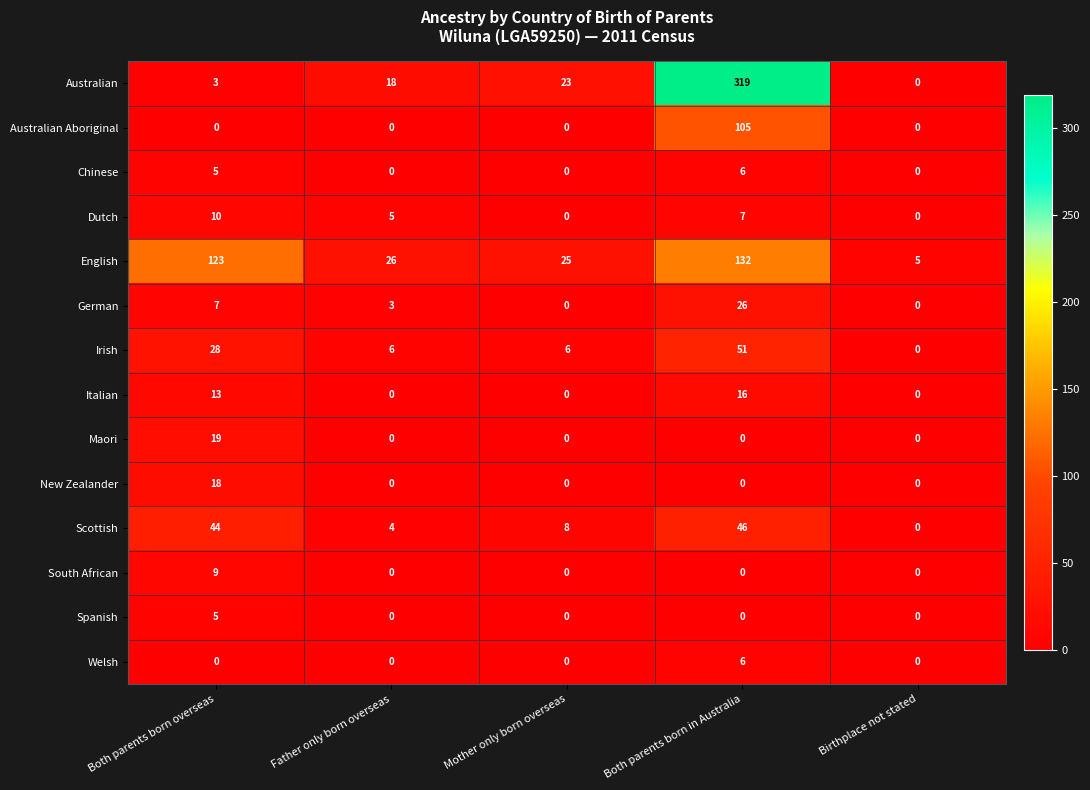

Which series changed the most between Both parents born overseas and Mother only born overseas?

English